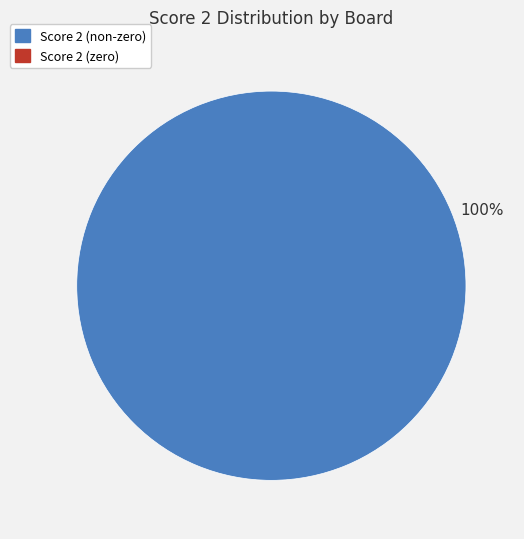

Is there a majority slice in this chart?

Yes